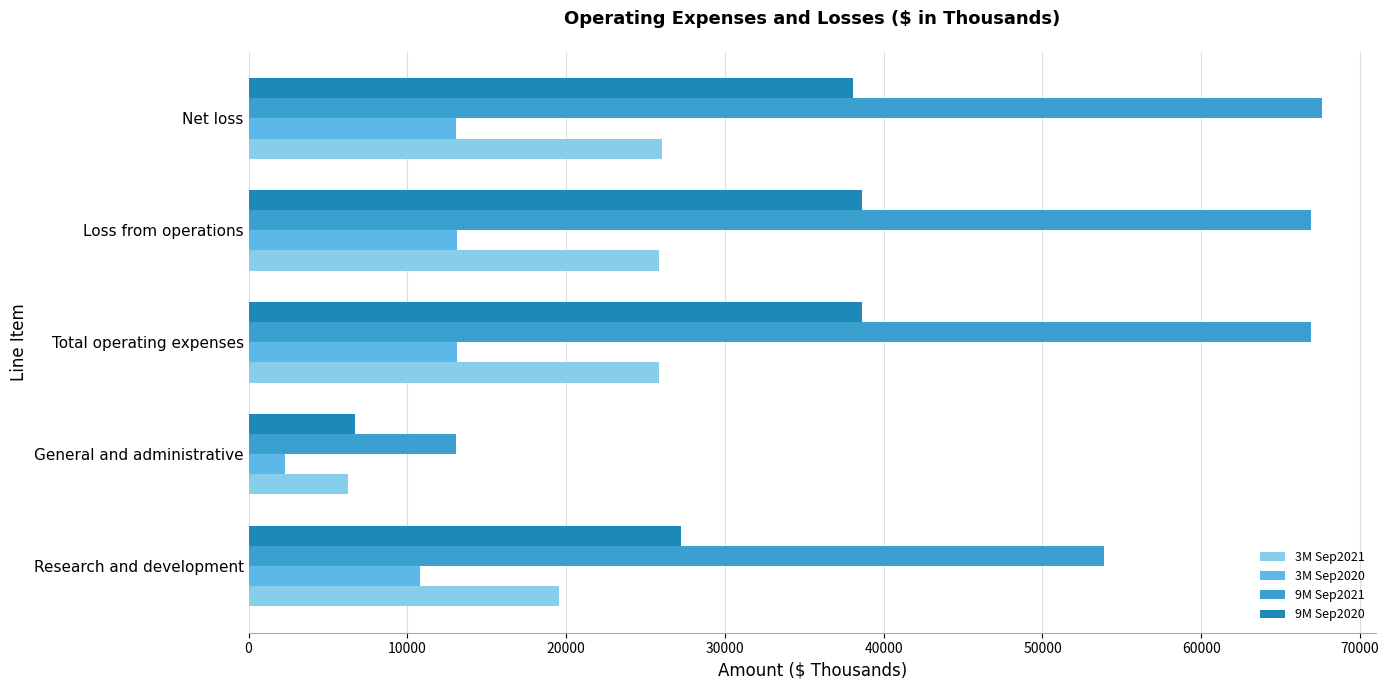

List the series in order of their peak value, lowest first.

3M Sep2020, 3M Sep2021, 9M Sep2020, 9M Sep2021